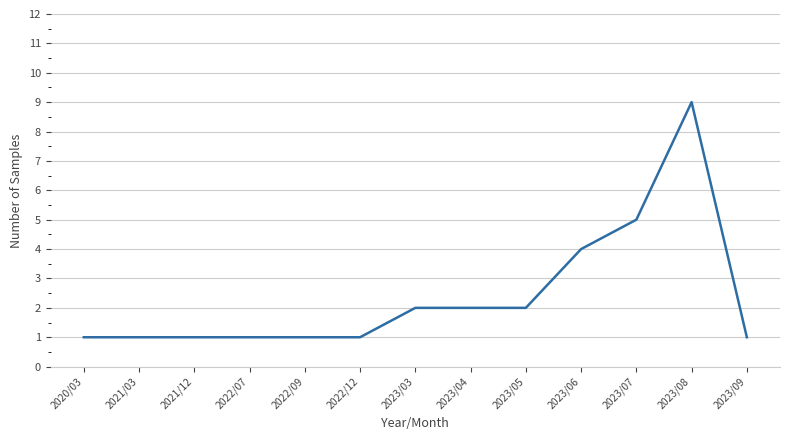

What is the approximate value at 2022/12?

1